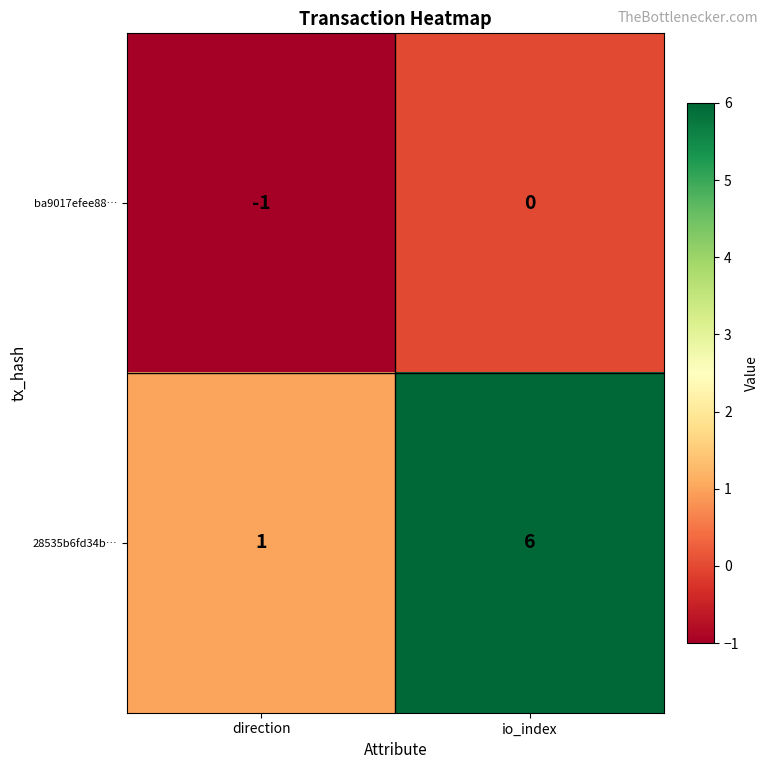

What is the difference between the 28535b6fd34b… values at direction and io_index?

5